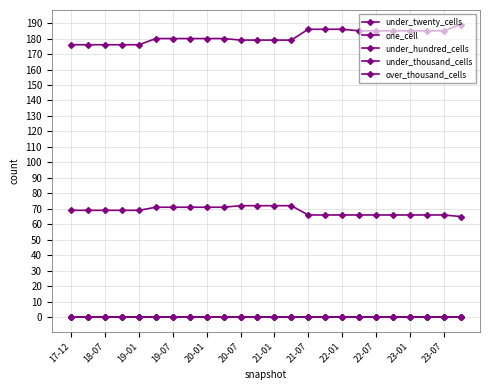

True or false: under_thousand_cells and under_twenty_cells cross at least once.

False